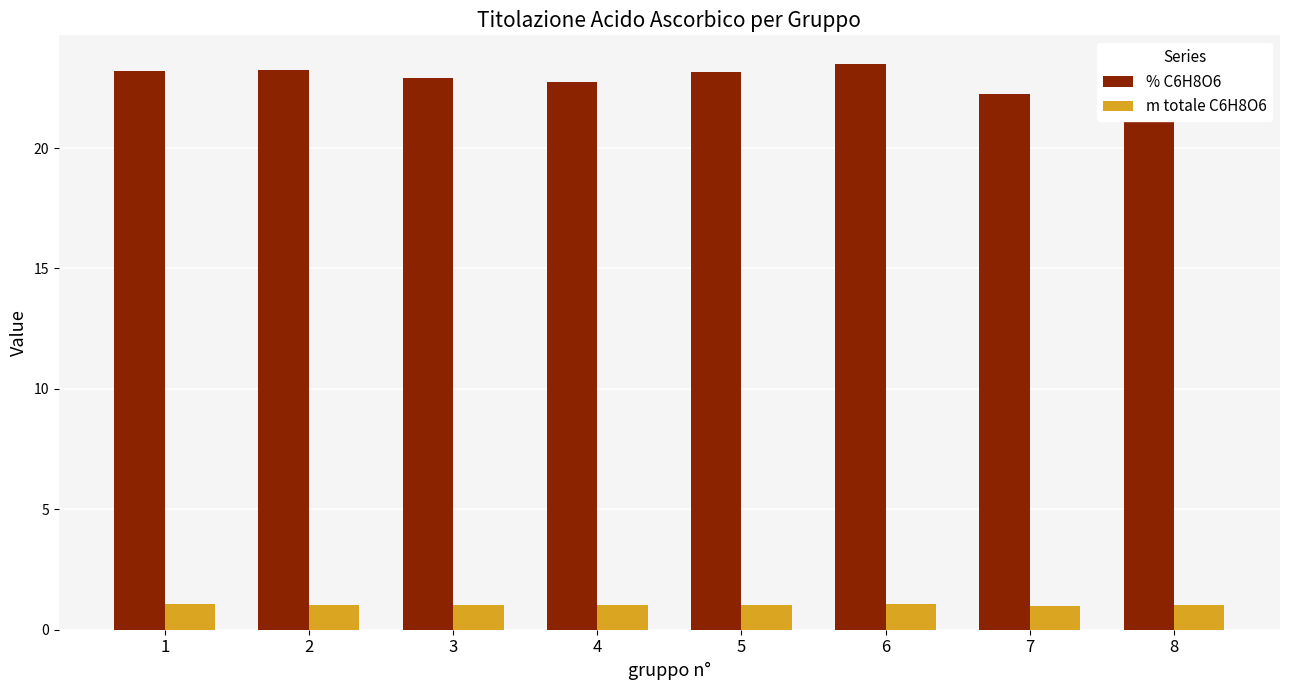

What is the minimum value for % C6H8O6?

22.3